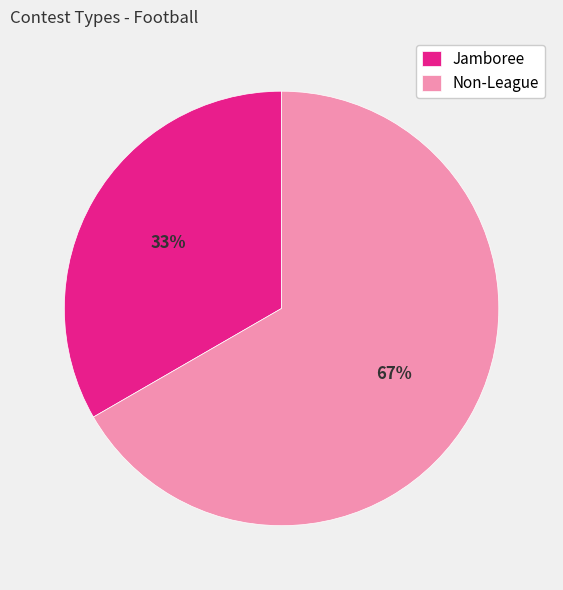

Is there a majority slice in this chart?

Yes